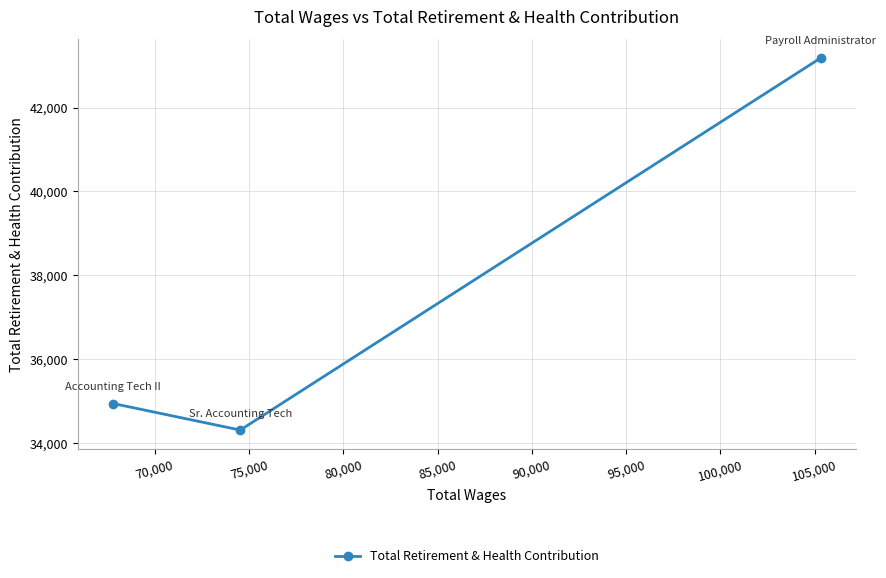

What is the value of the 3rd point from the left?

43188